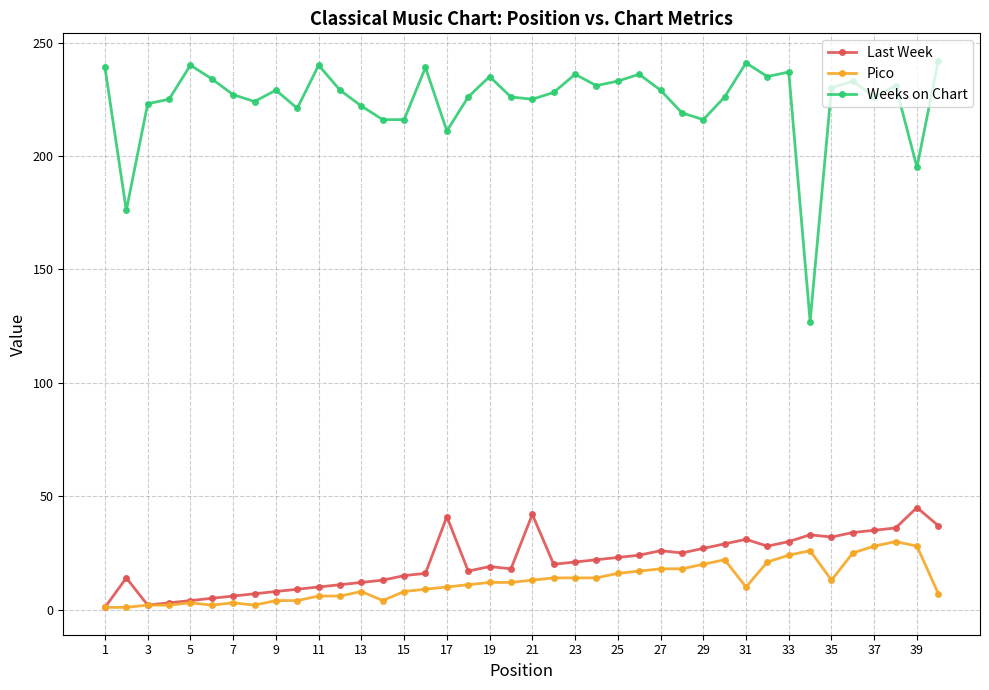

True or false: Pico has more than 1 interior local peaks.

True